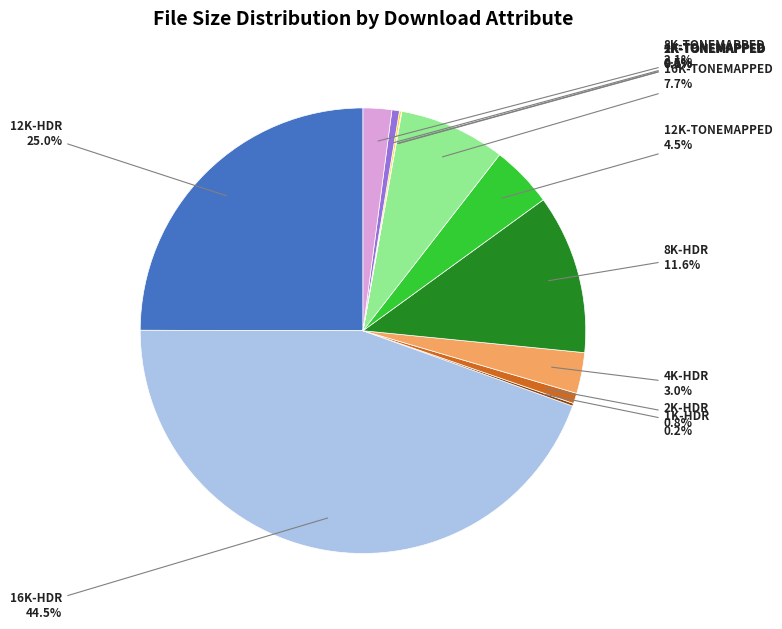

Does any single category account for the majority?

No